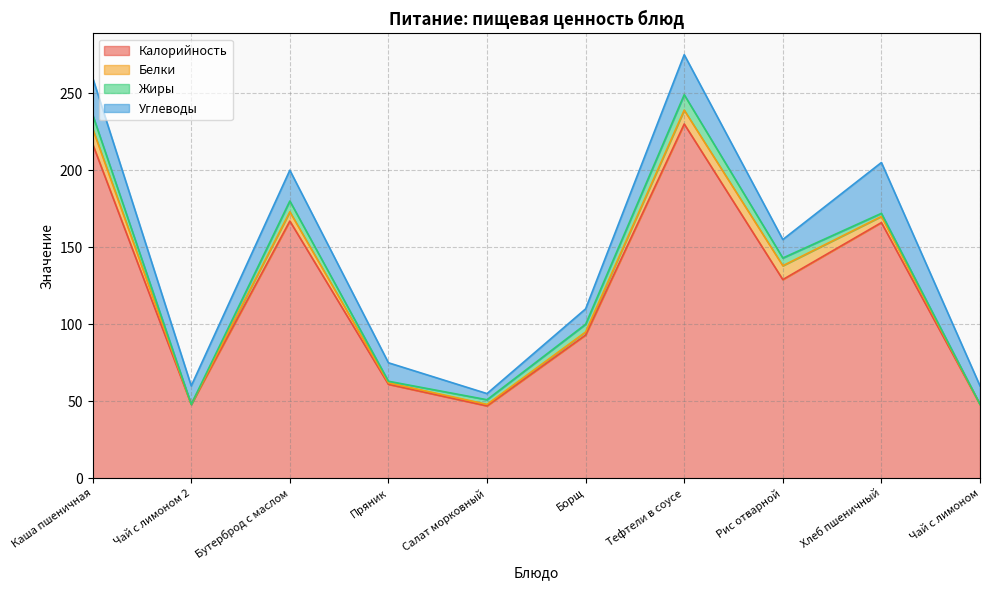

What is the total value across all series at Салат морковный?

55